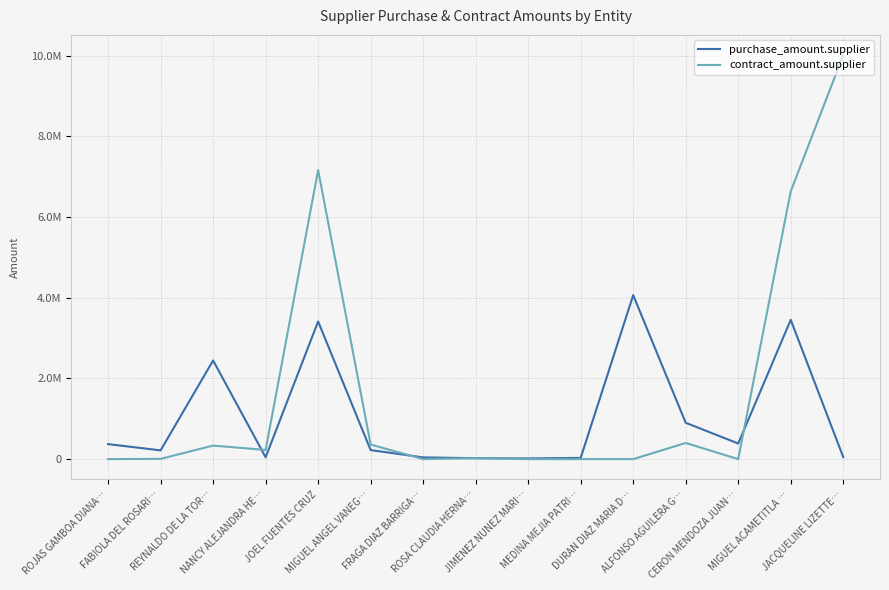

What position from the left is ROSA CLAUDIA HERNA…?

8